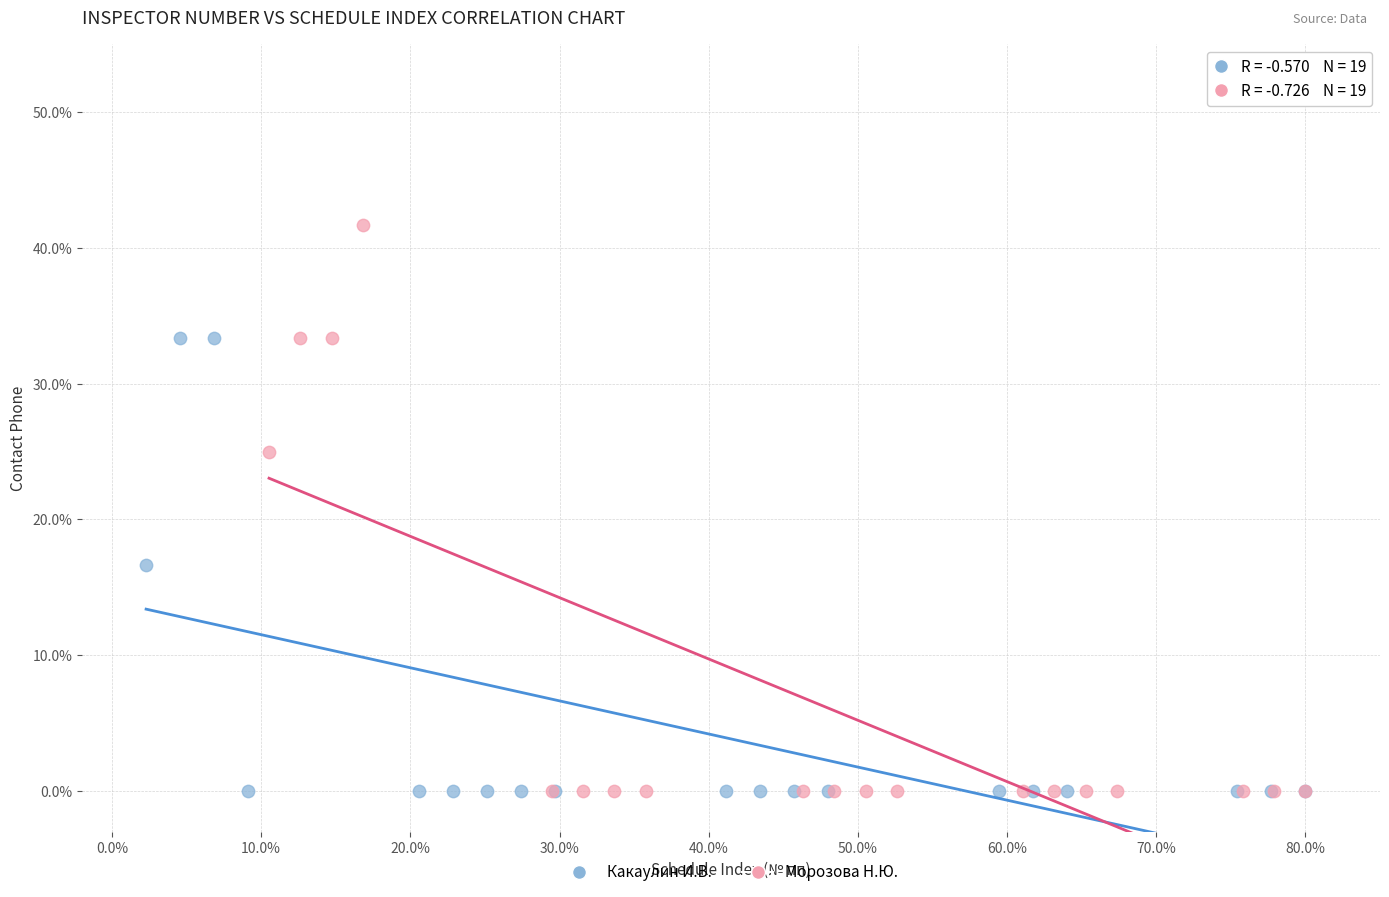

Which series reaches the maximum Y coordinate?

Морозова Н.Ю.